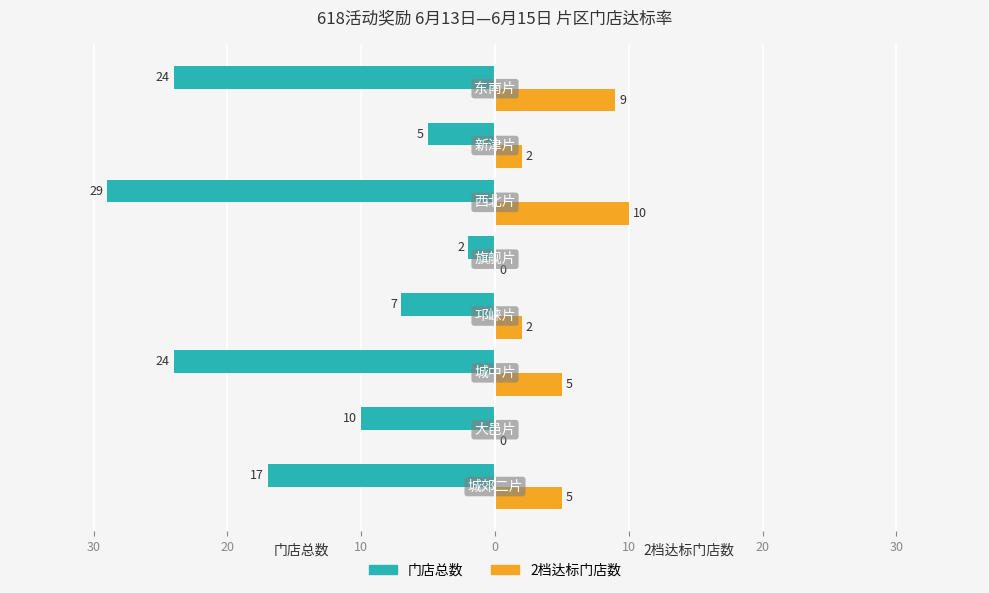

What are all the series names shown in the legend?

门店总数, 2档达标门店数